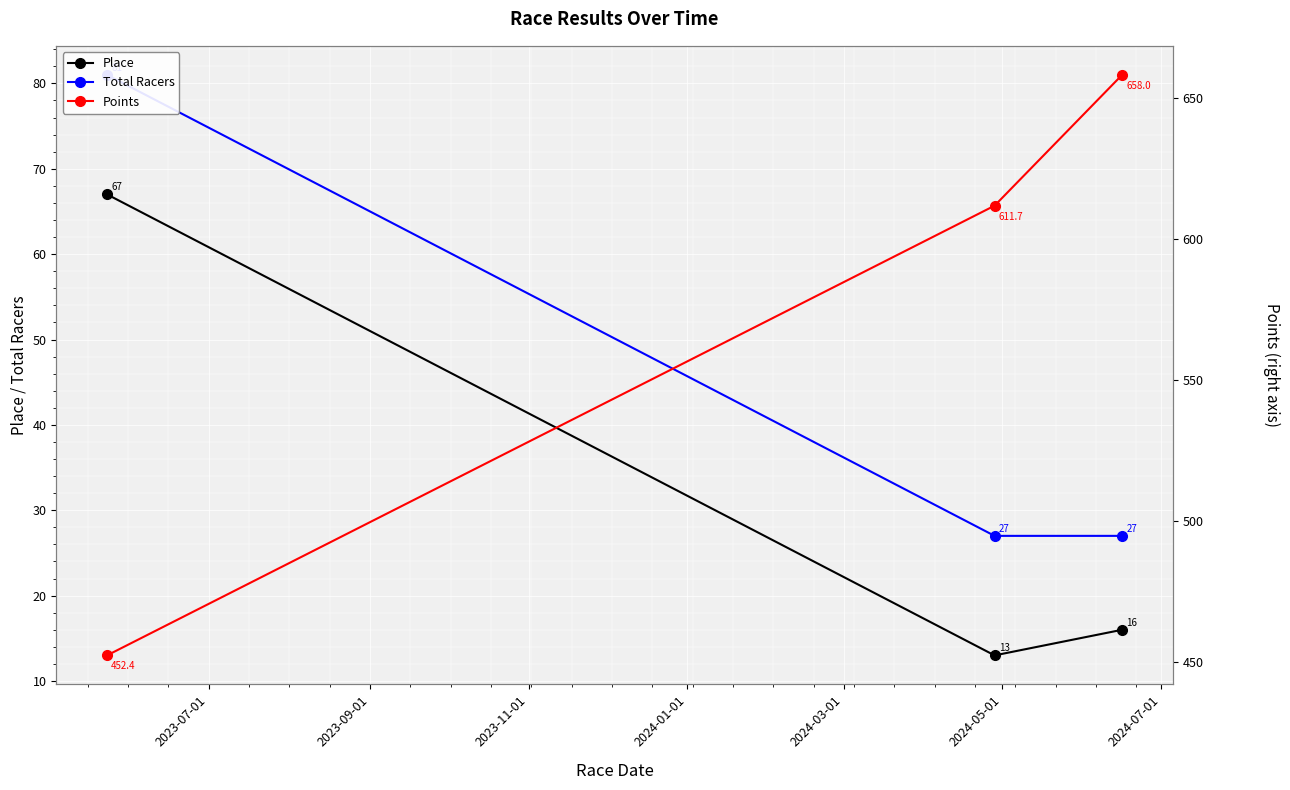

What are all the series names shown in the legend?

Place, Total Racers, Points